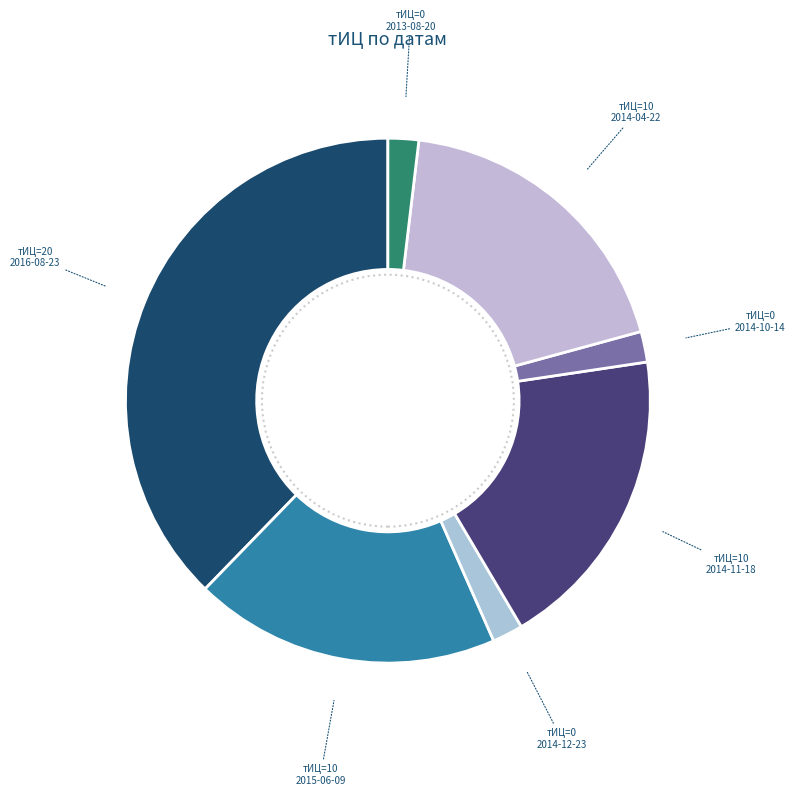

Is there any slice that represents more than half of the pie?

No